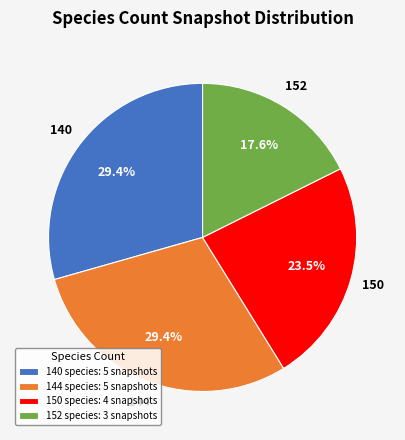

Approximately how many times larger is the value at 150 species: 4 snapshots compared to 144 species: 5 snapshots?

0.8